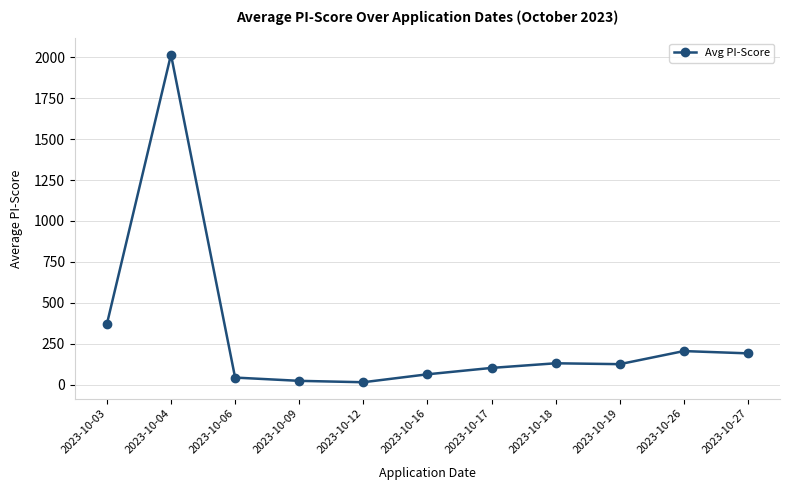

Approximately how many times larger is the value at 2023-10-03 compared to 2023-10-26?

1.8